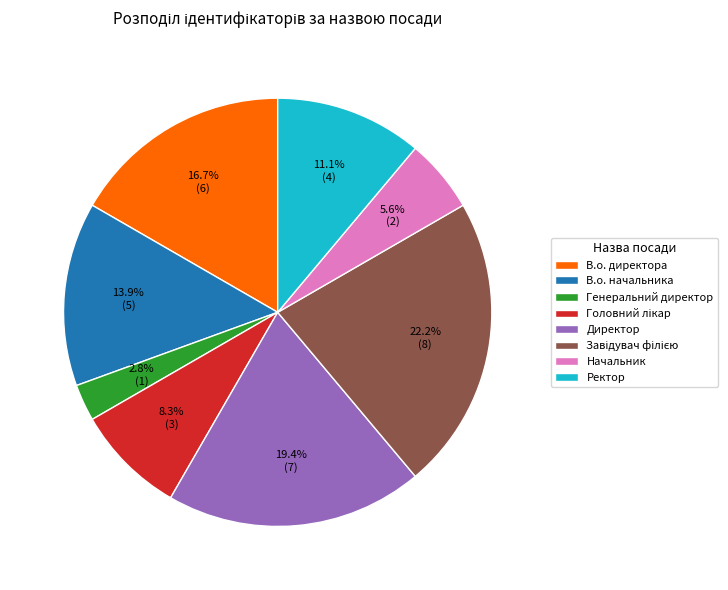

How much of the chart is everything except Директор?

80.6%